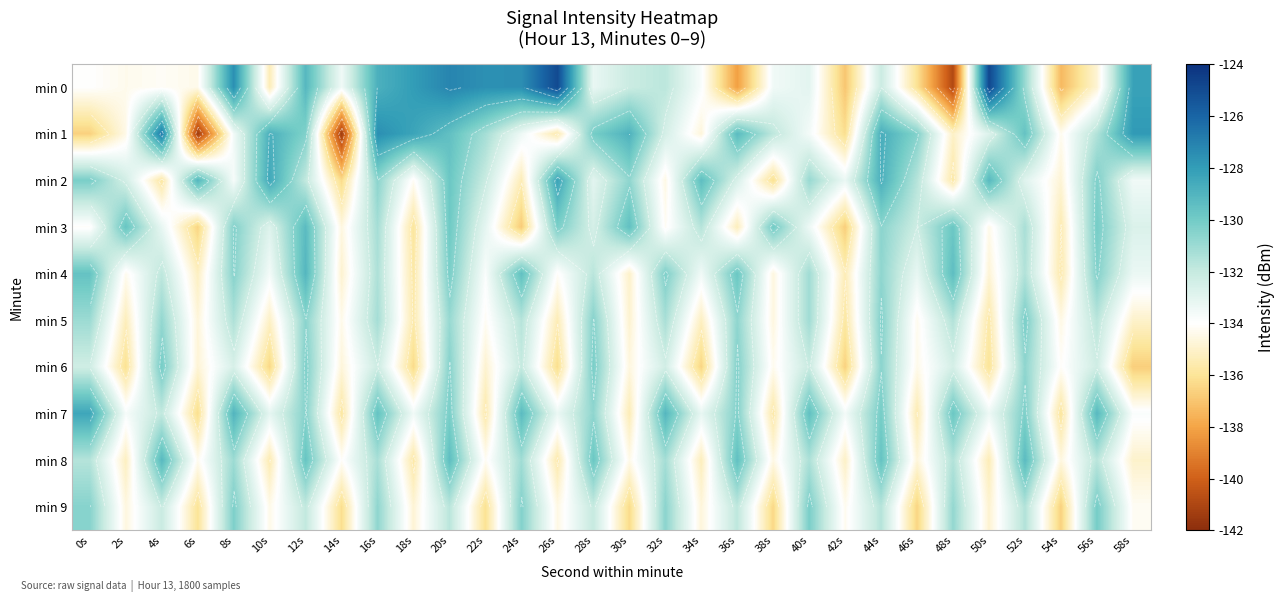

At which category is the sum across all series the highest?

20s